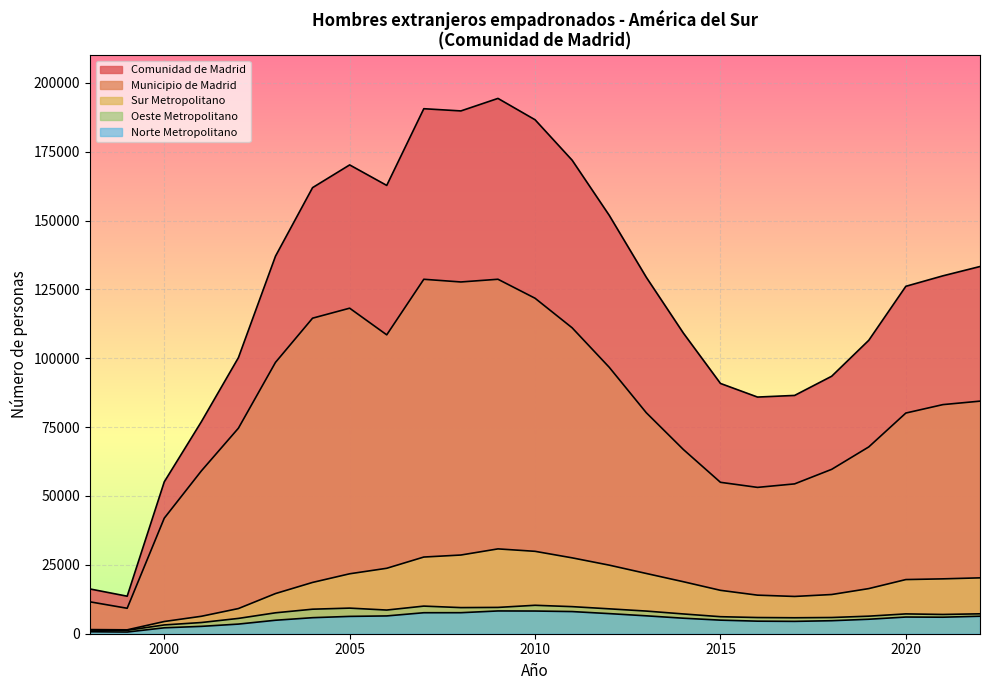

Between 2008 and 2022, which series saw the biggest shift?

Comunidad de Madrid